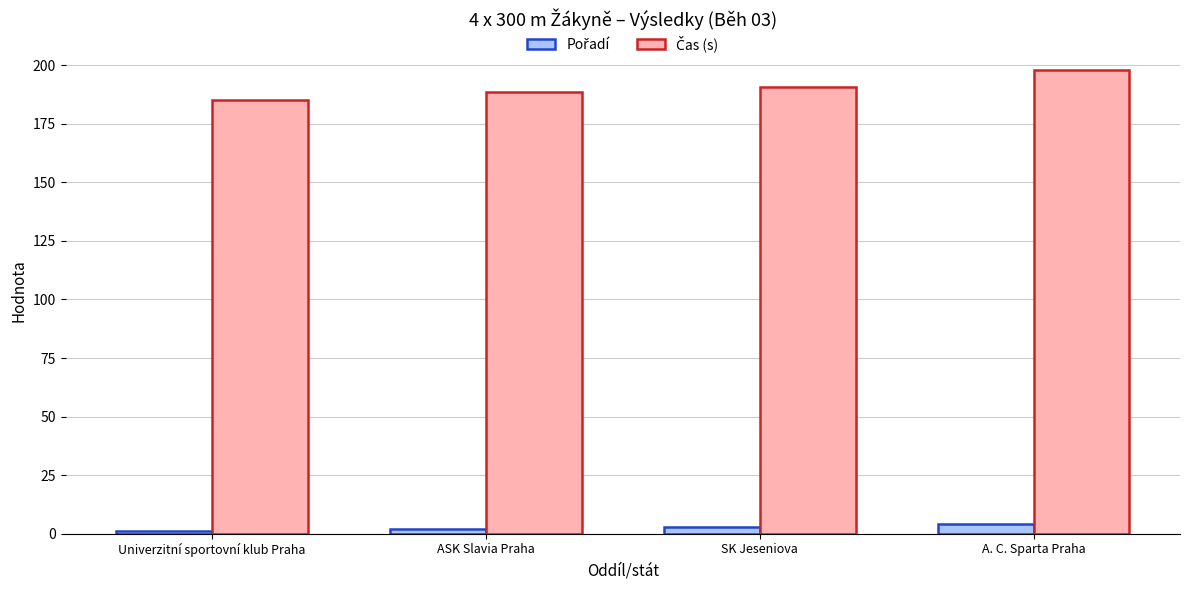

What is the label of the 1st bar from the right?

A. C. Sparta Praha